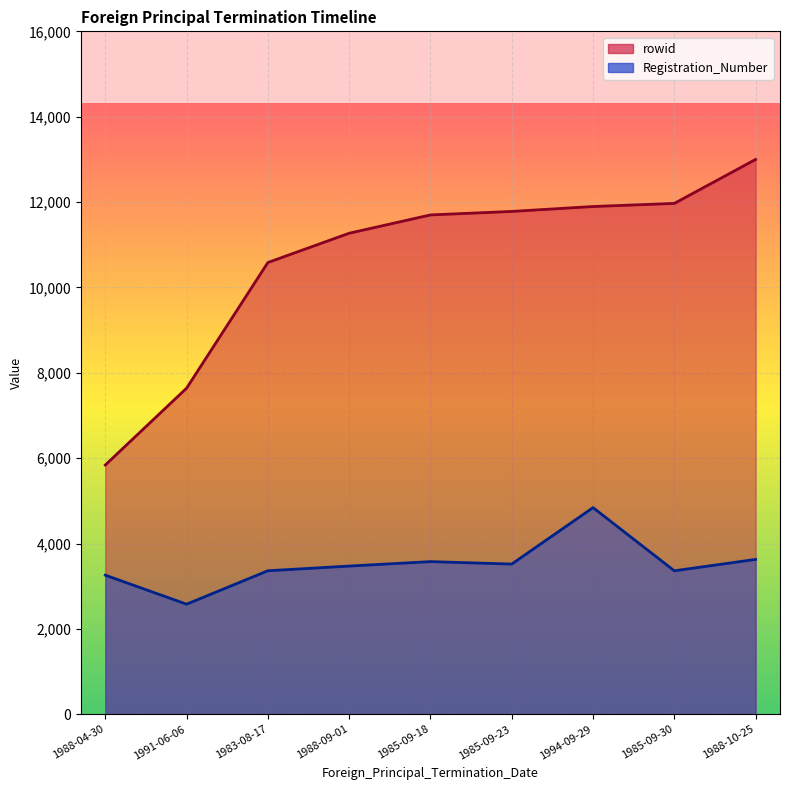

List the series in order of their overall mean, highest first.

rowid, Registration_Number